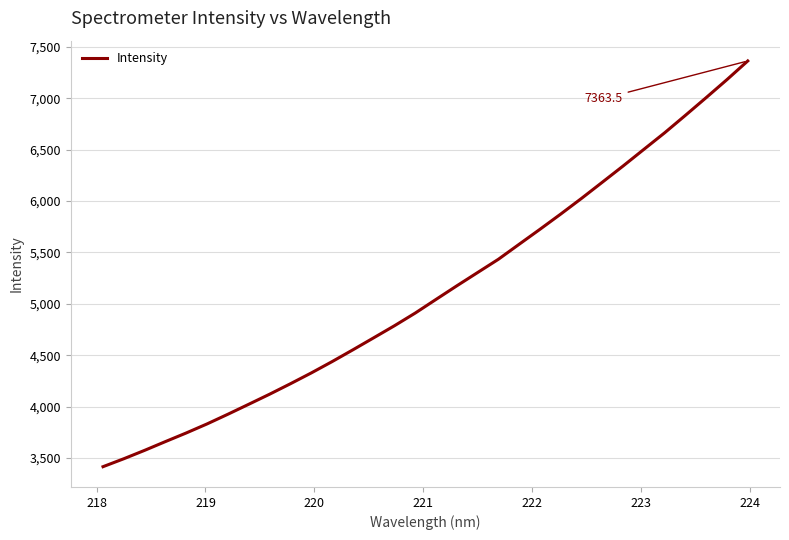

How many values are below 5043?

16